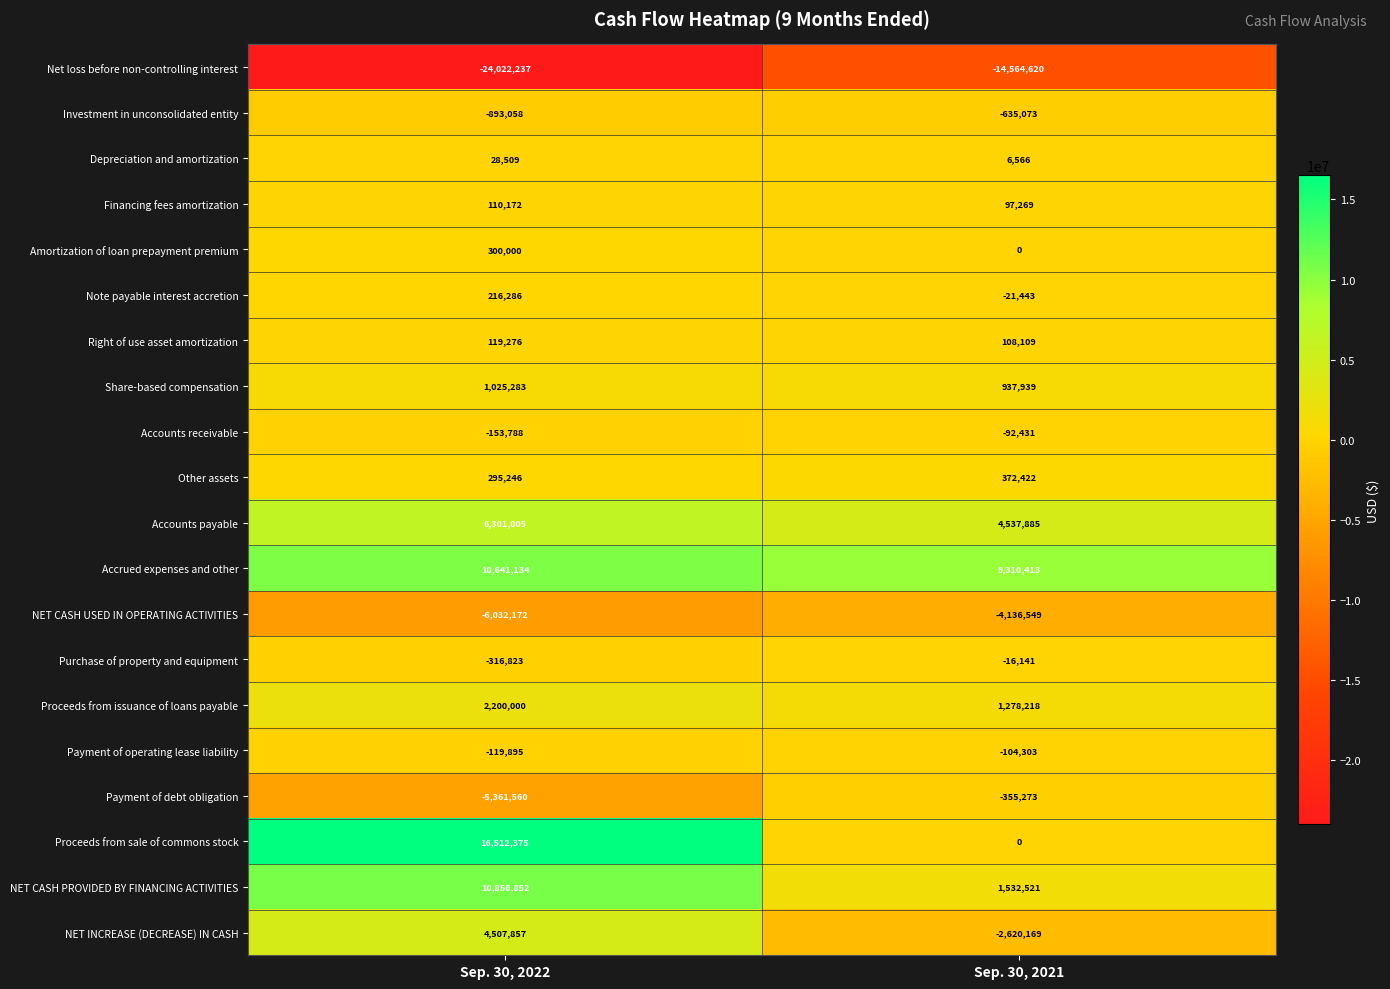

True or false: Payment of operating lease liability has a value of -119895 at Sep. 30, 2022.

True